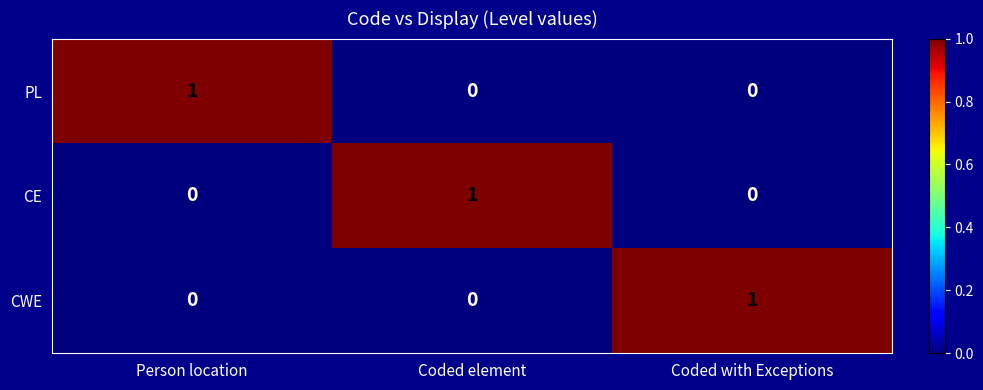

At which label does CWE reach its peak?

Coded with Exceptions